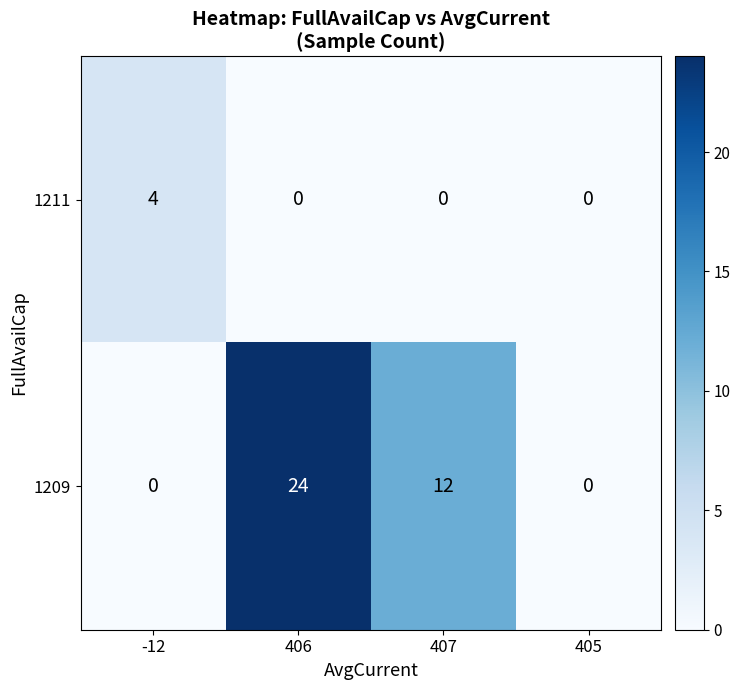

Reading left to right, what are all the values shown in this chart?

1211: 4	0	0	0
1209: 0	24	12	0